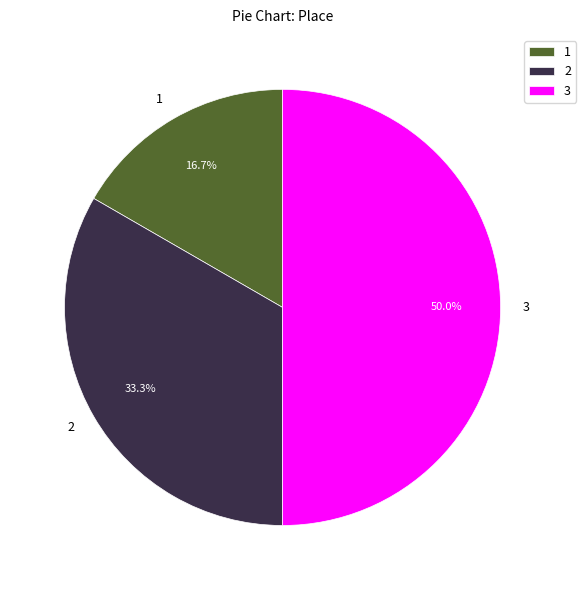

Rank the categories by value from highest to lowest.

3, 2, 1